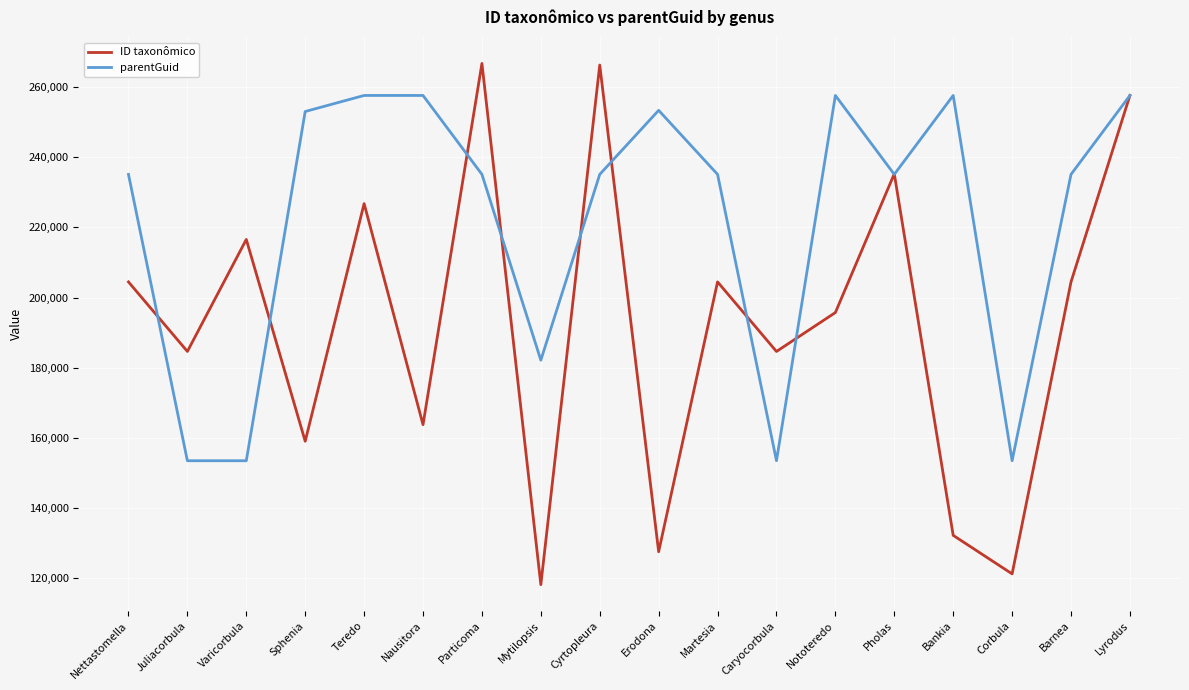

What is the greatest value displayed?

266795